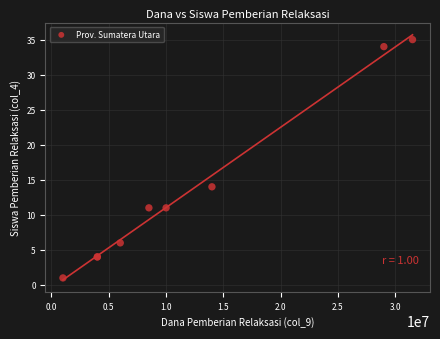

What Y value in the scatter plot is closest to 18?

14